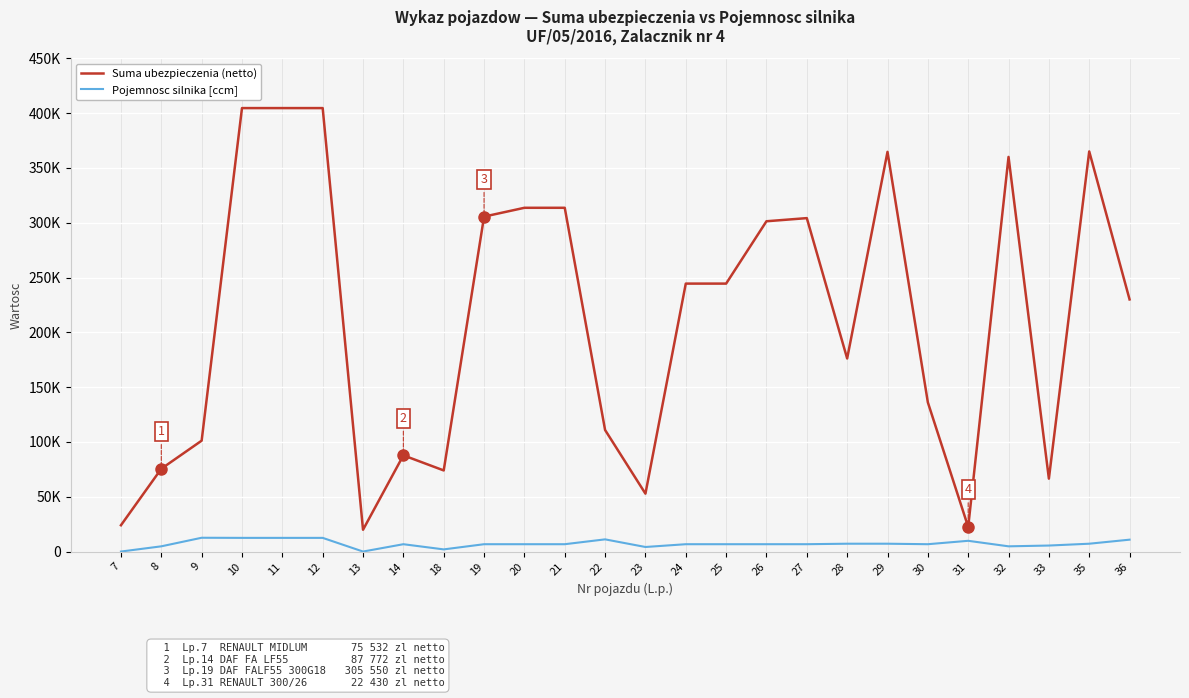

What is the maximum value for Pojemnosc silnika [ccm]?

12580